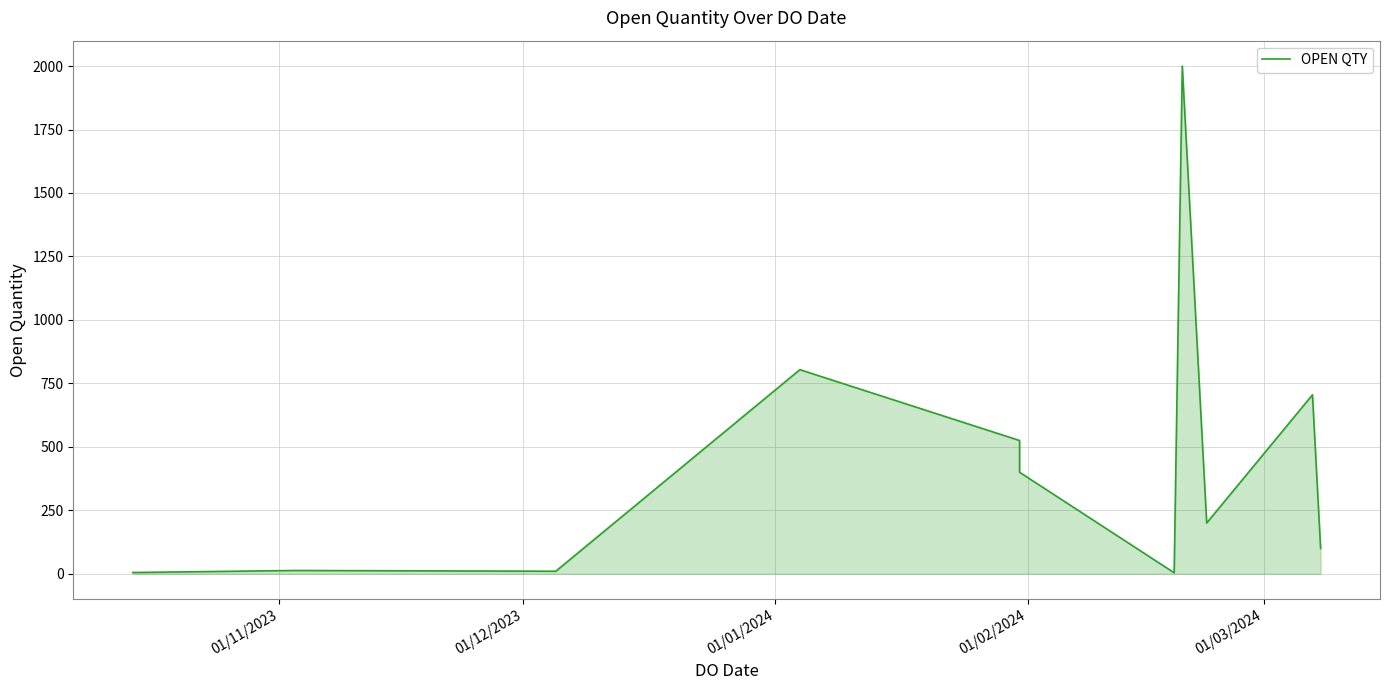

How many values exceed 400?

5